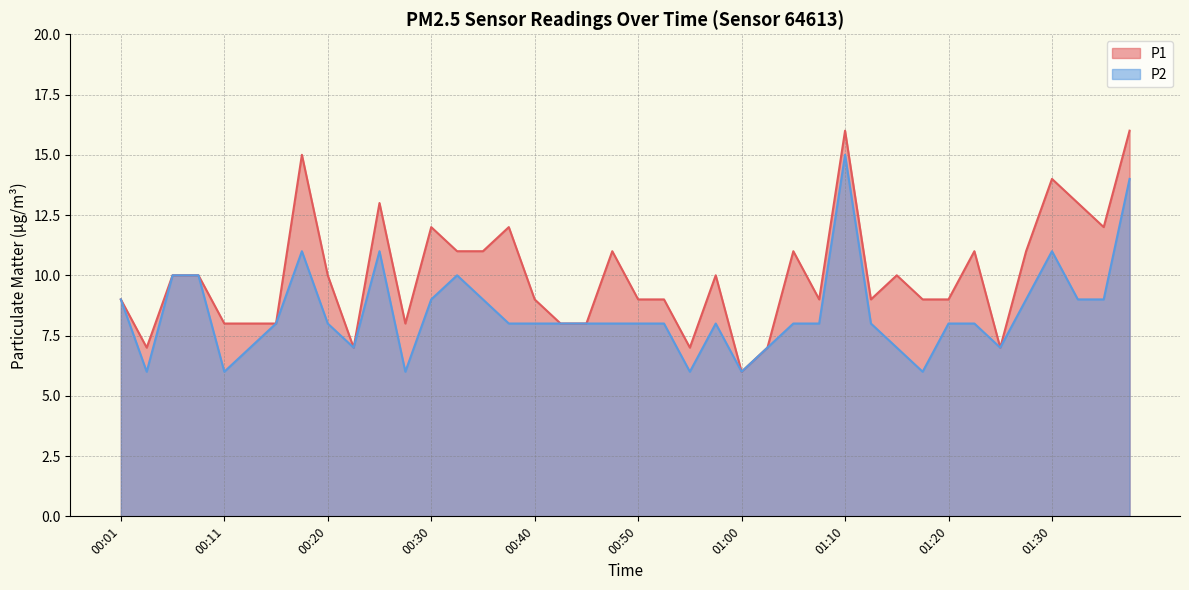

Between 00:43 and 01:32, which is larger?

01:32